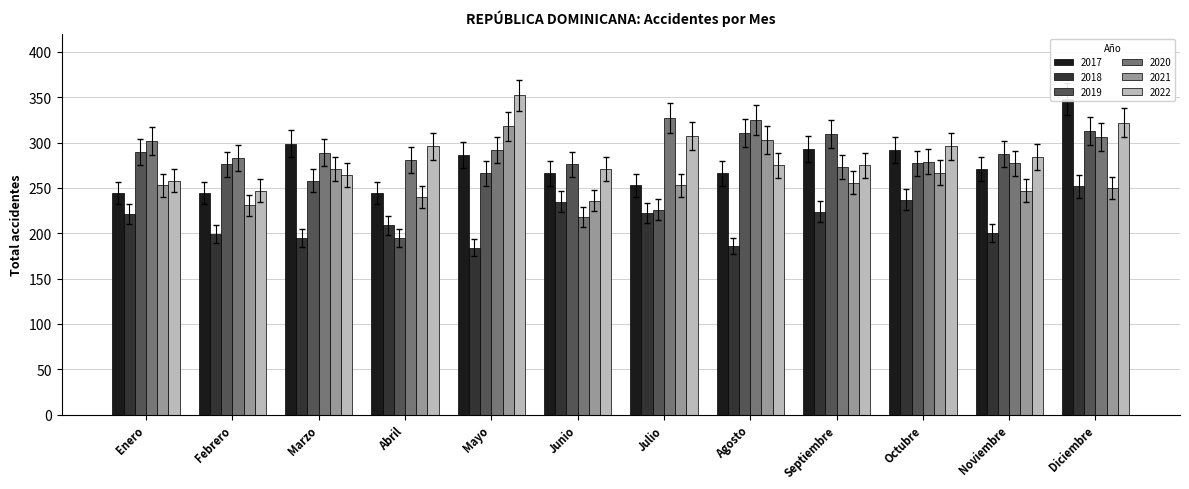

What is the label of the 11th bar from the left?

Noviembre